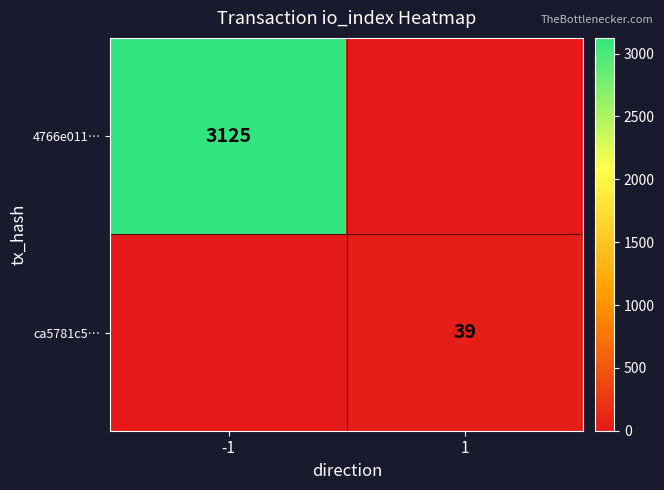

Is it true that 4766e011… equals 1056 at -1?

False